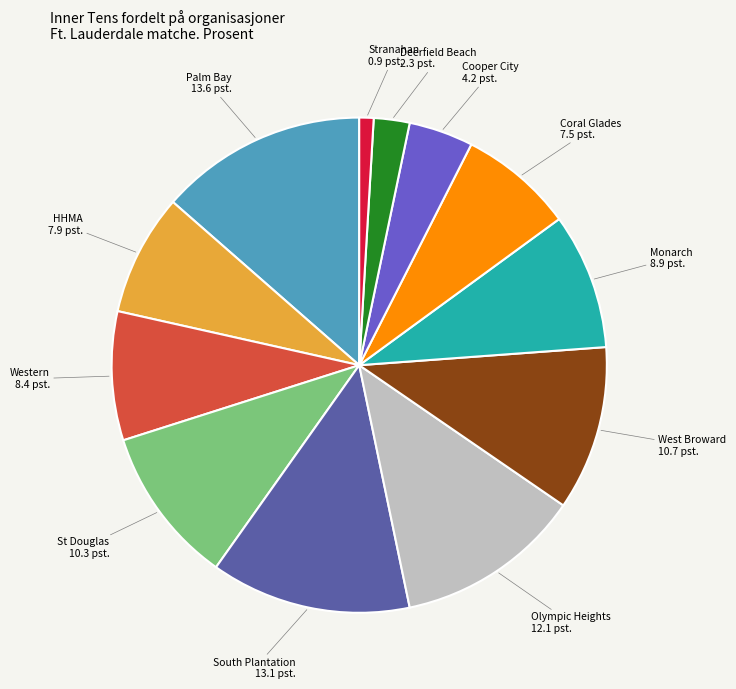

Is there a majority slice in this chart?

No